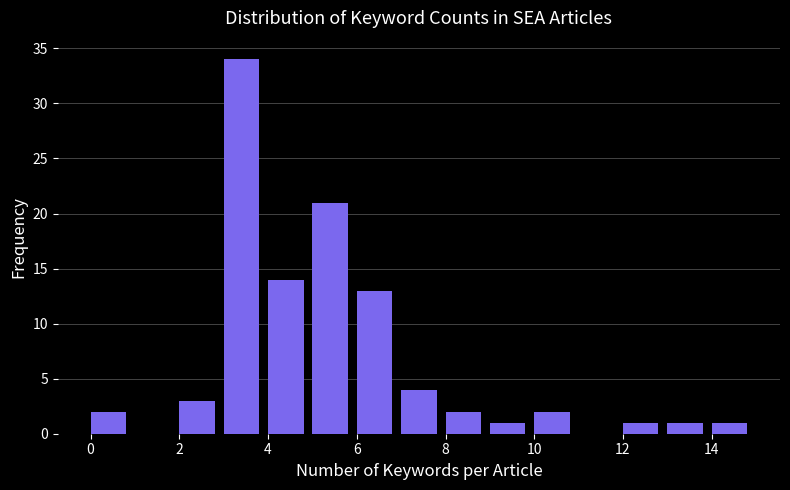

Reading left to right, list every bar in this chart as the range it spans on the x-axis followed by its height. The values are not printed on the chart, so give them approximately, as read against the axis.

0 to 1: 2
1 to 2: 0
2 to 3: 3
3 to 4: 34
4 to 5: 14
5 to 6: 21
6 to 7: 13
7 to 8: 4
8 to 9: 2
9 to 10: 1
10 to 11: 2
11 to 12: 0
12 to 13: 1
13 to 14: 1
14 to 15: 1